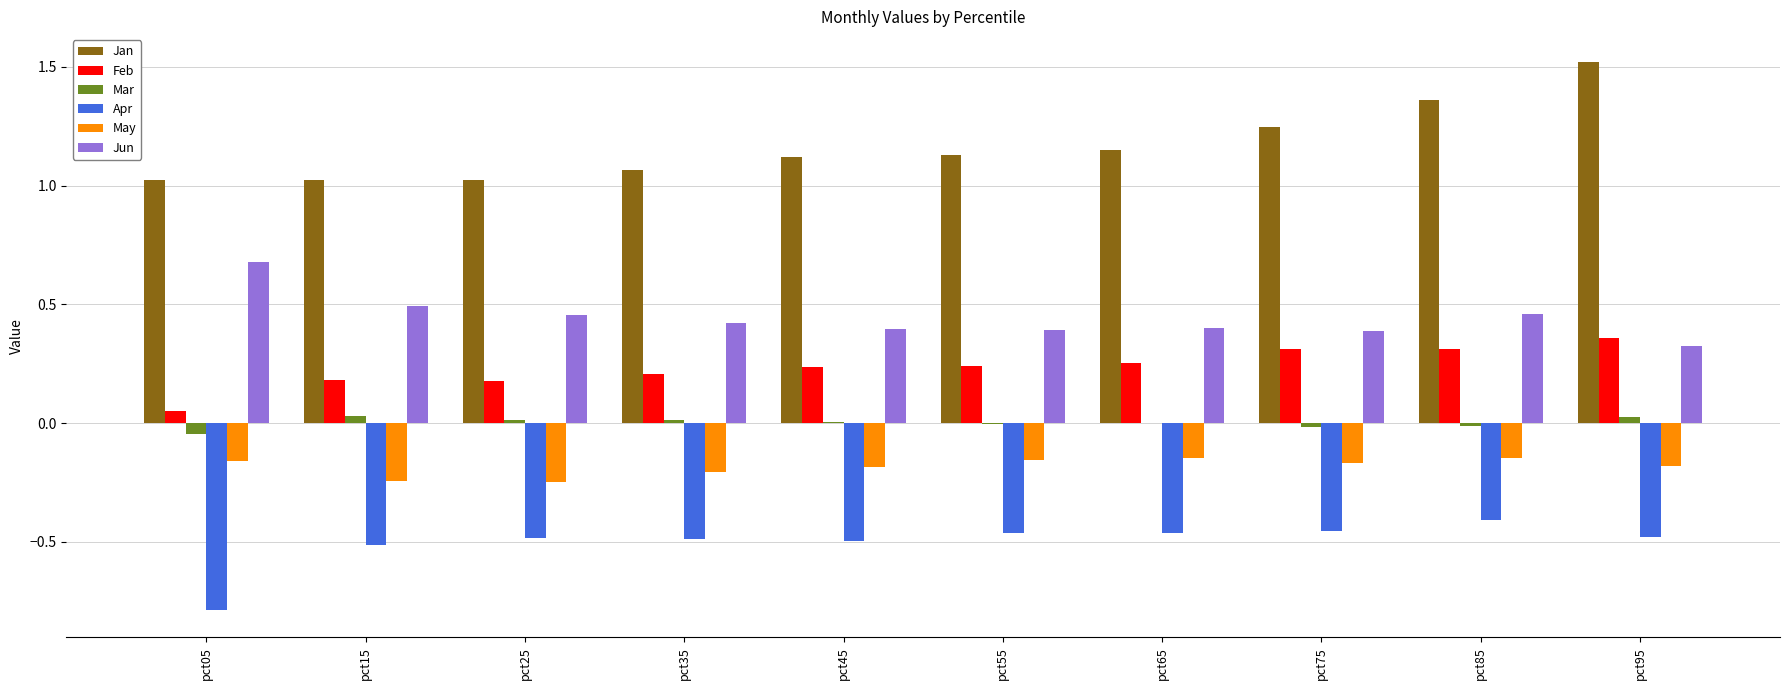

Is the value of Jun at pct35 greater than the value of Apr at pct55?

Yes